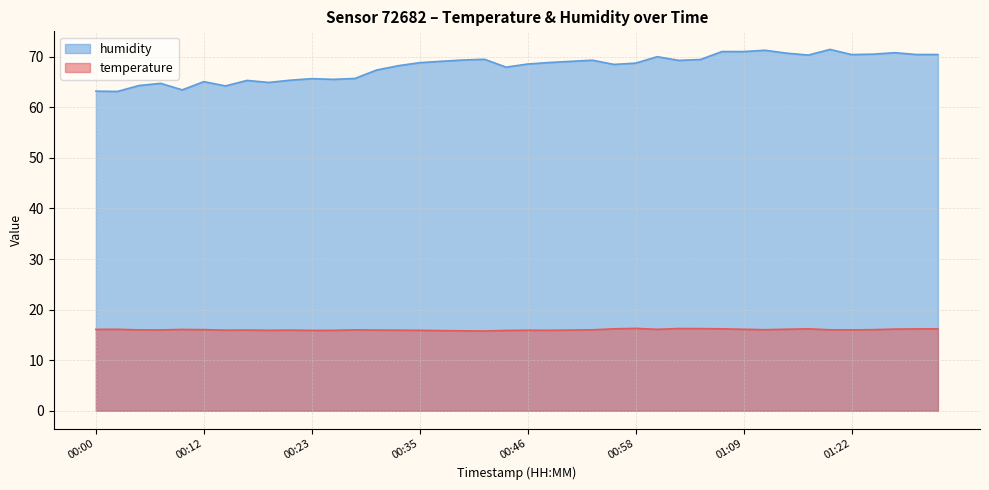

The value of humidity at 01:22 is 70.4. True or false?

True